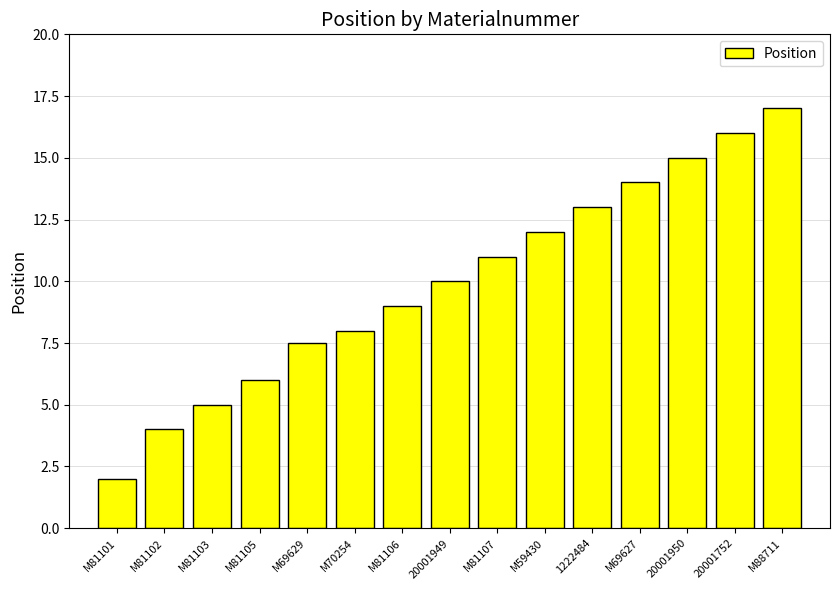

What is the maximum value shown in the chart?

17.0